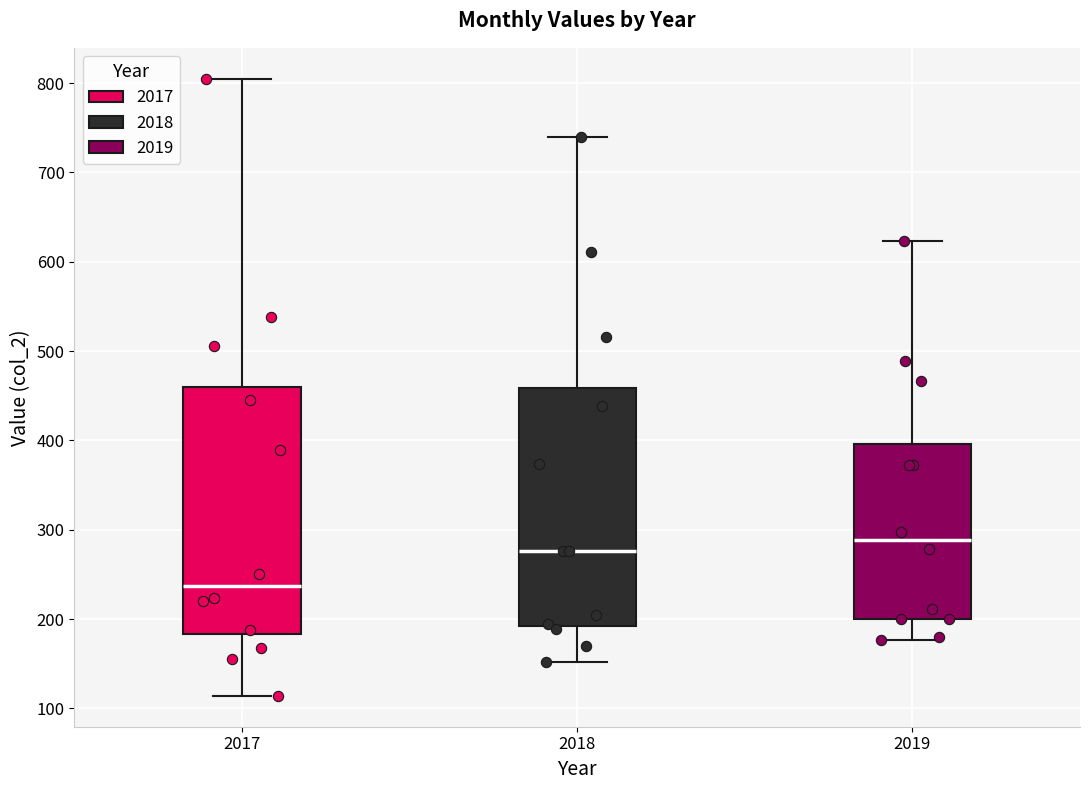

Where does the median line of the box at x = 2019 sit on the y-axis? The values are not printed on the chart, so give them approximately, as read against the axis.

290